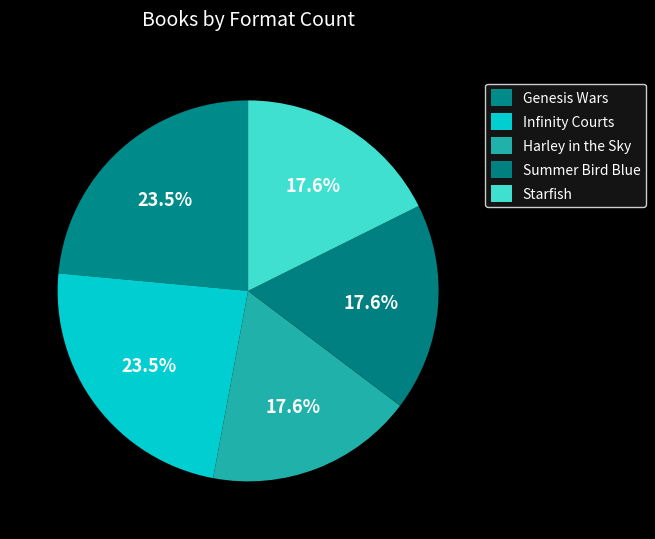

Which has a higher value, Harley in the Sky or Summer Bird Blue?

Harley in the Sky